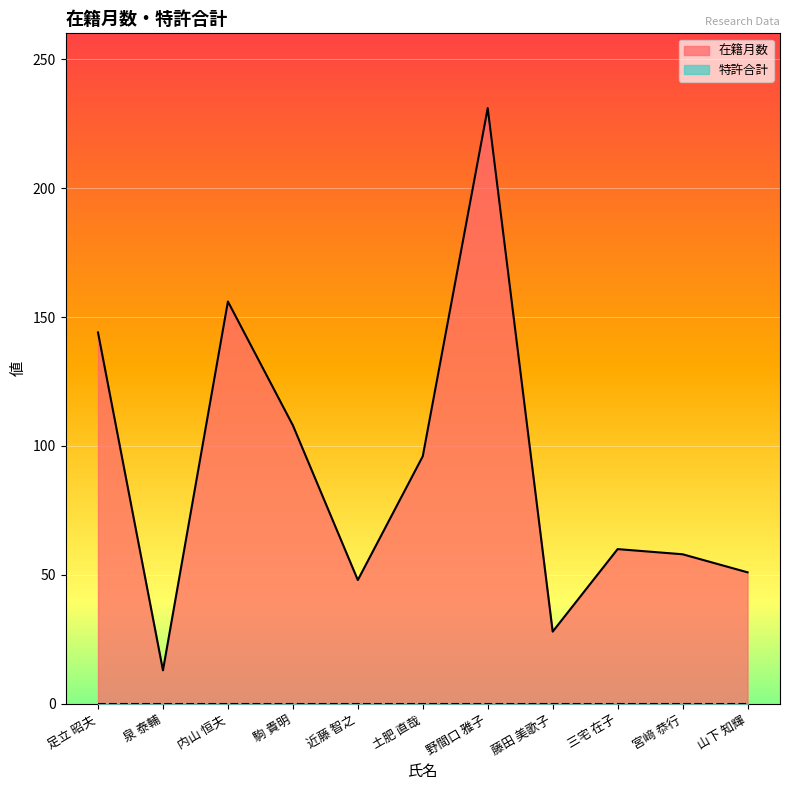

True or false: the data shows 257 at 足立 昭夫.

False